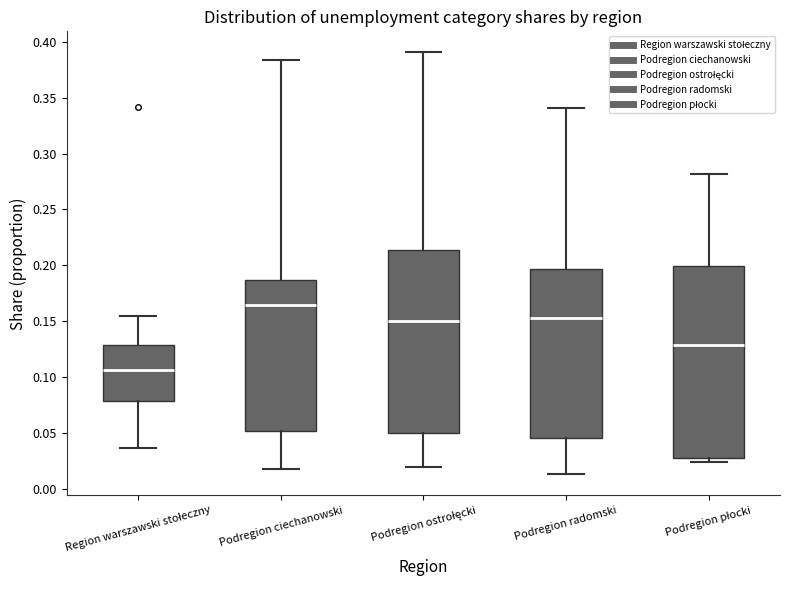

Which box has the lowest median line?

Region warszawski stołeczny